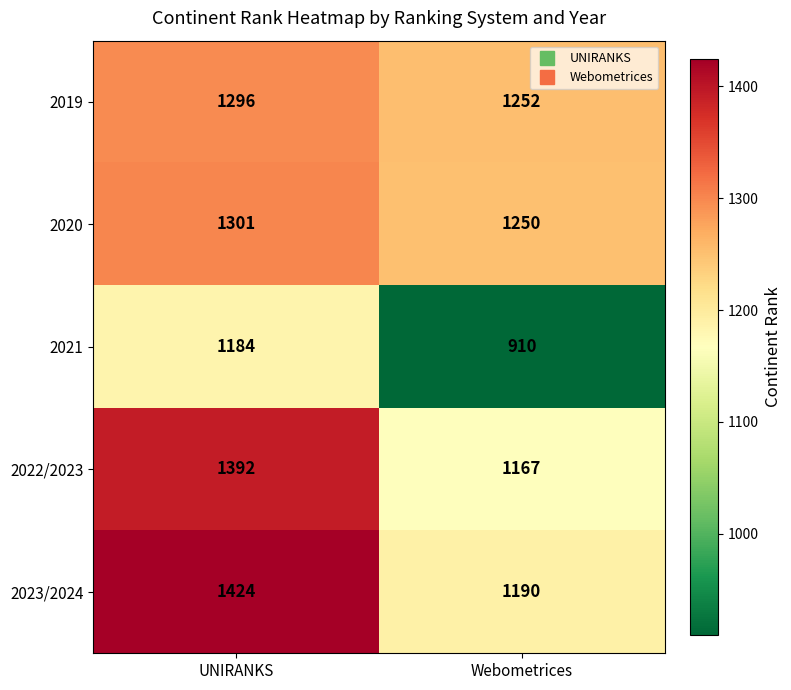

How many data points does each series have?

2